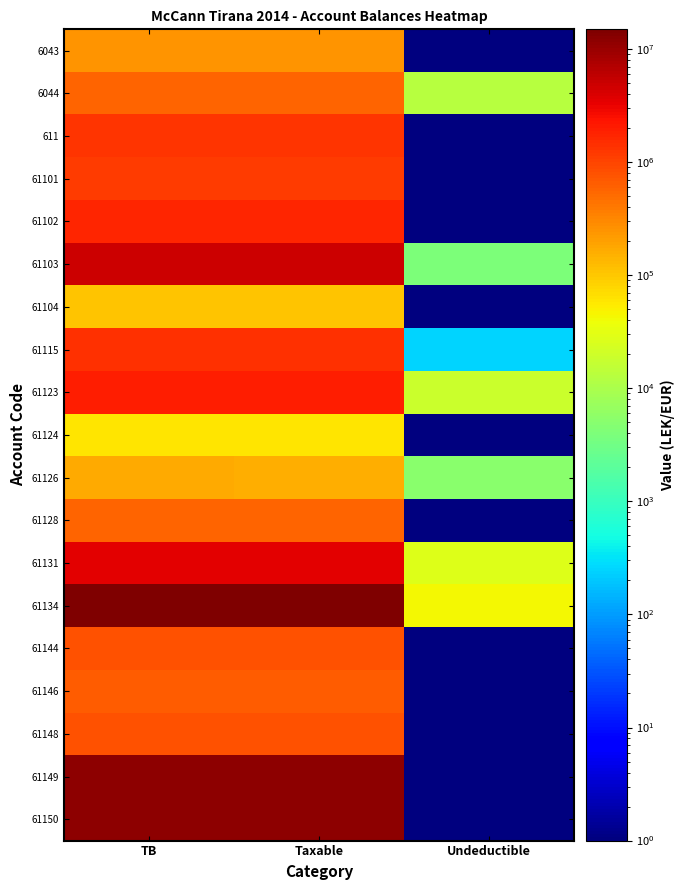

What is the greatest value displayed?

14931158.8